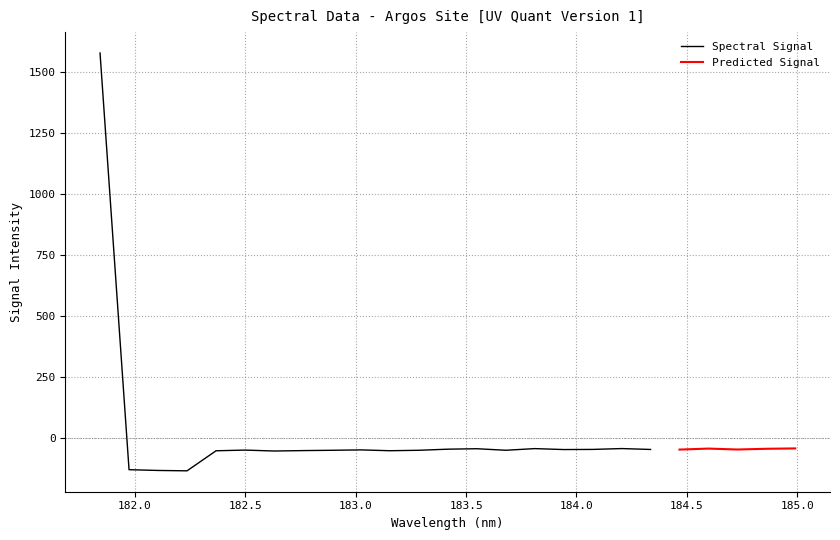

Which label corresponds to the smallest value in the chart?

182.2359681898